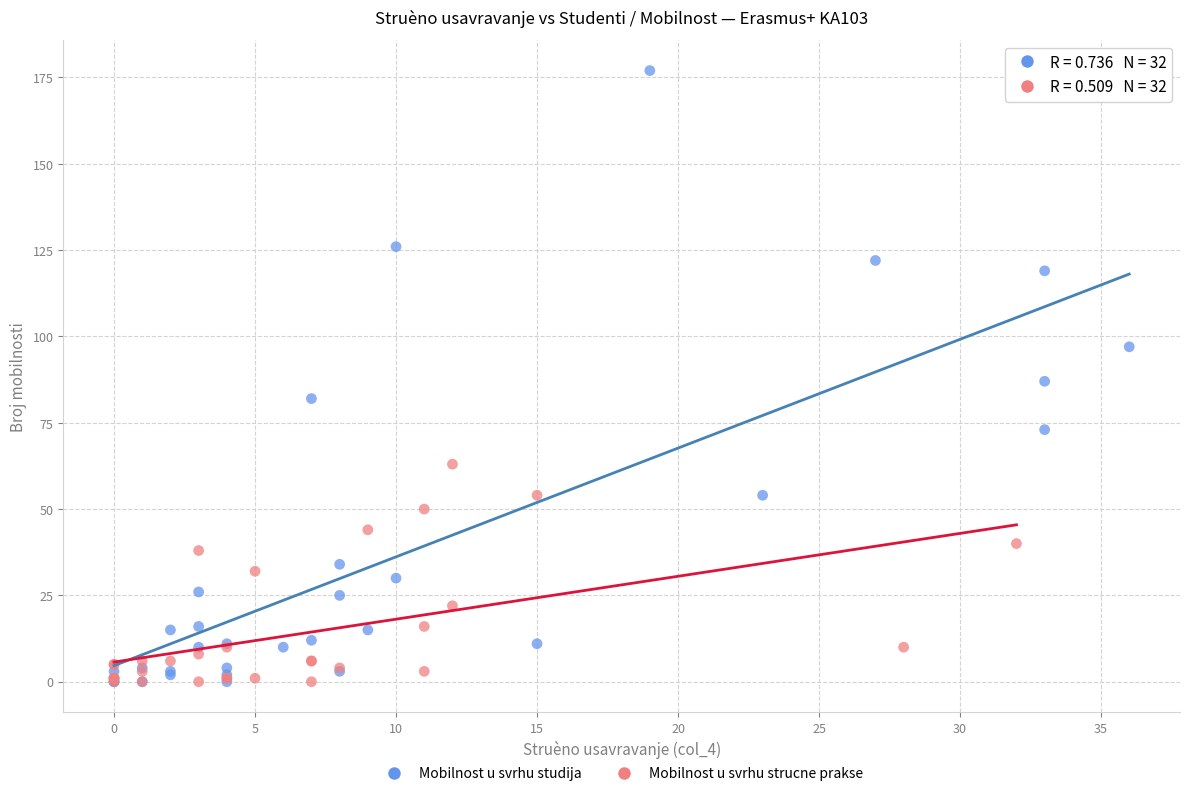

Which series has the largest Y range (max minus min)?

Mobilnost u svrhu studija